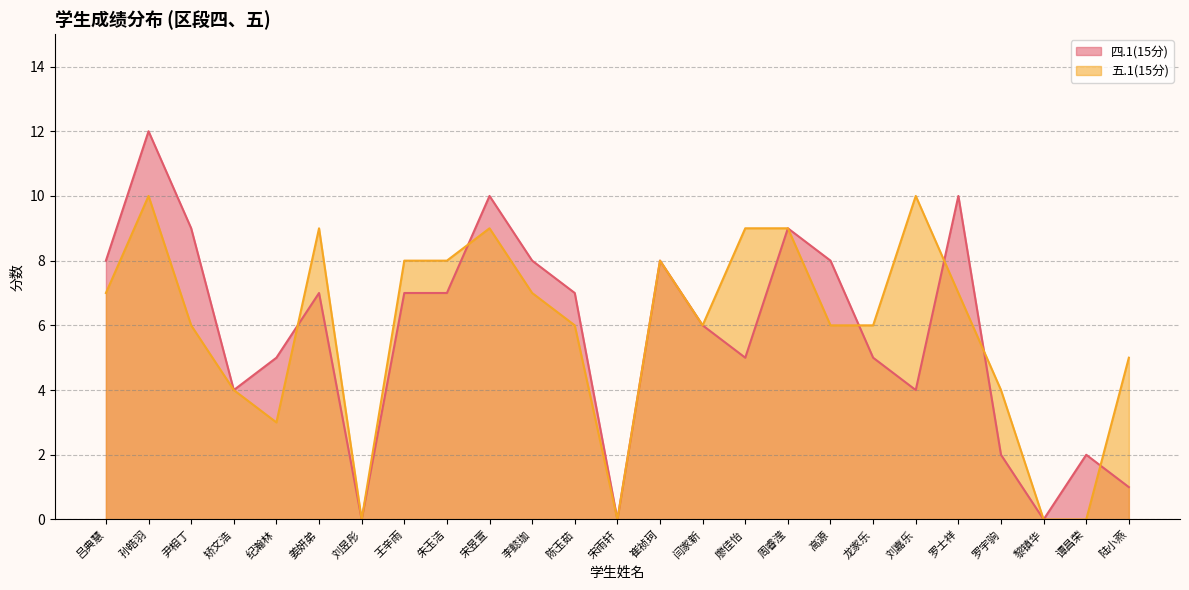

Does the chart have visible grid lines?

Yes